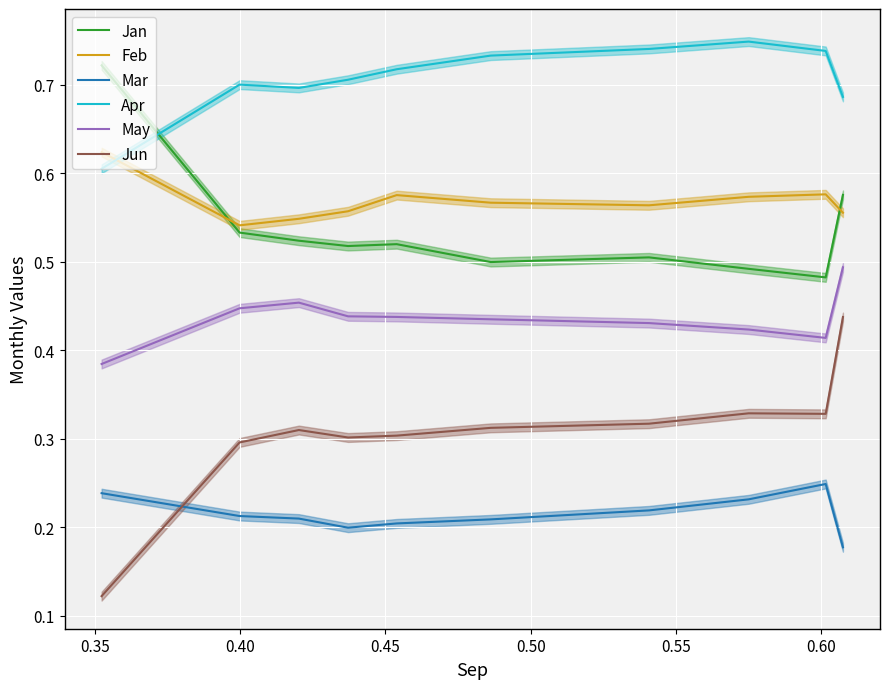

How many times do Feb and Jan cross each other?

2